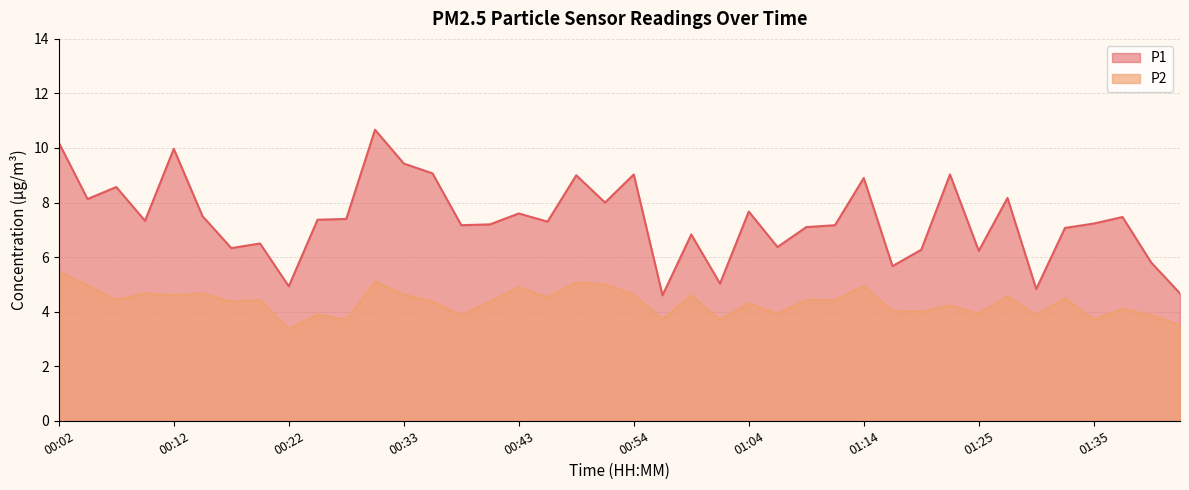

What is the value of the P2 point at the 9th from the left?

3.4